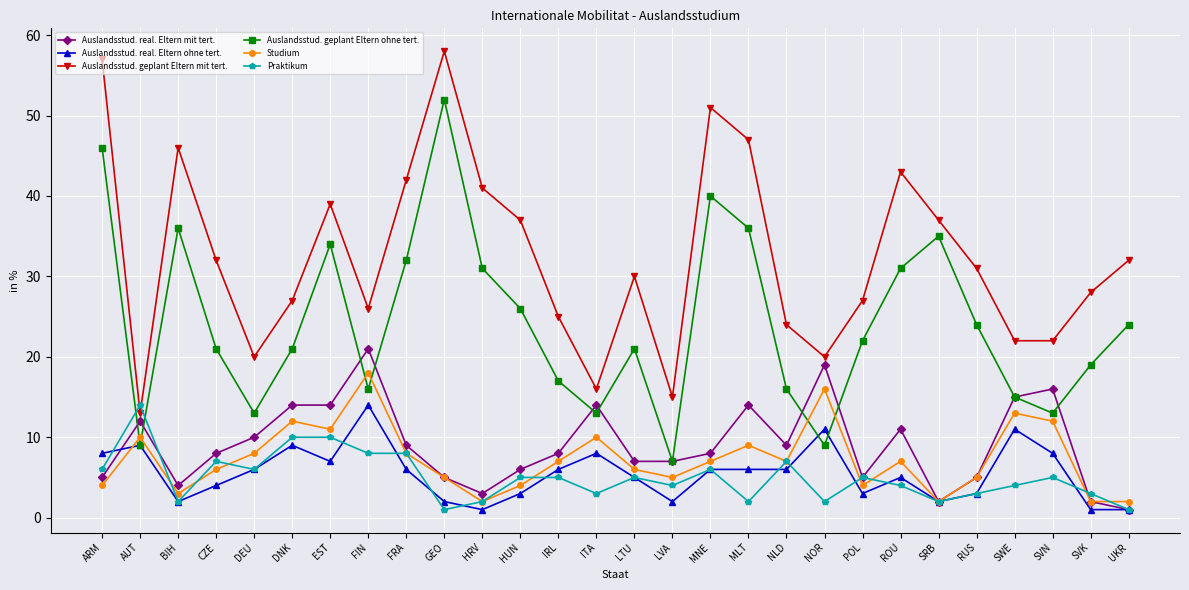

What is the spread (max minus min) of values at HUN?

34